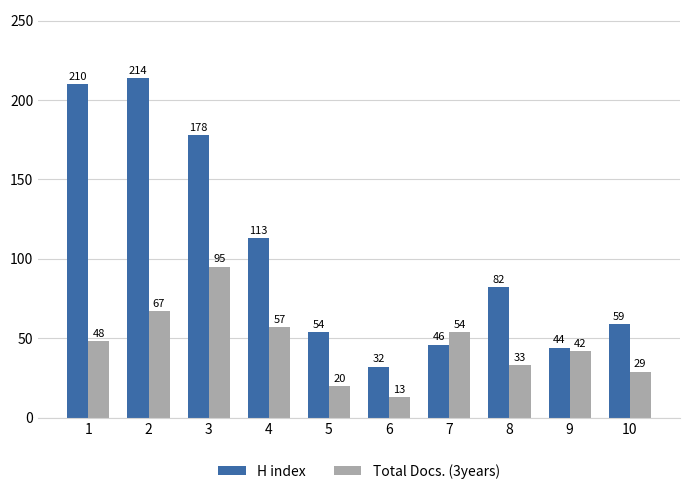

Does the chart contain any negative values?

No